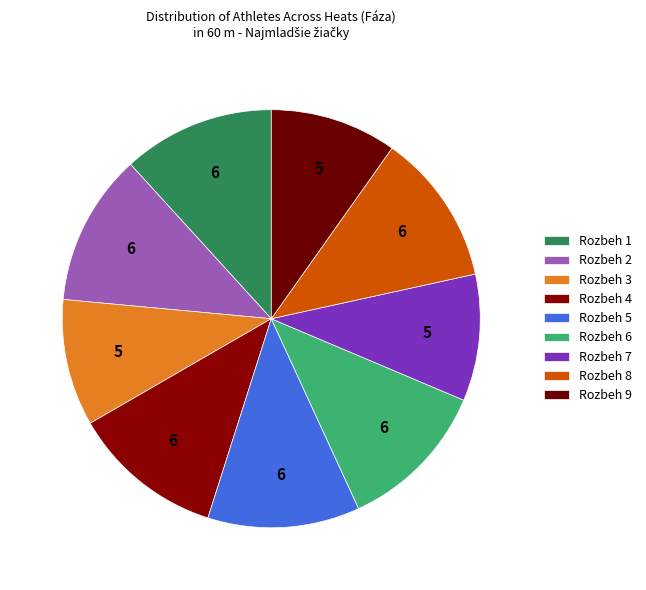

Combined, what portion of the pie is Rozbeh 8 and Rozbeh 1?

23.5%